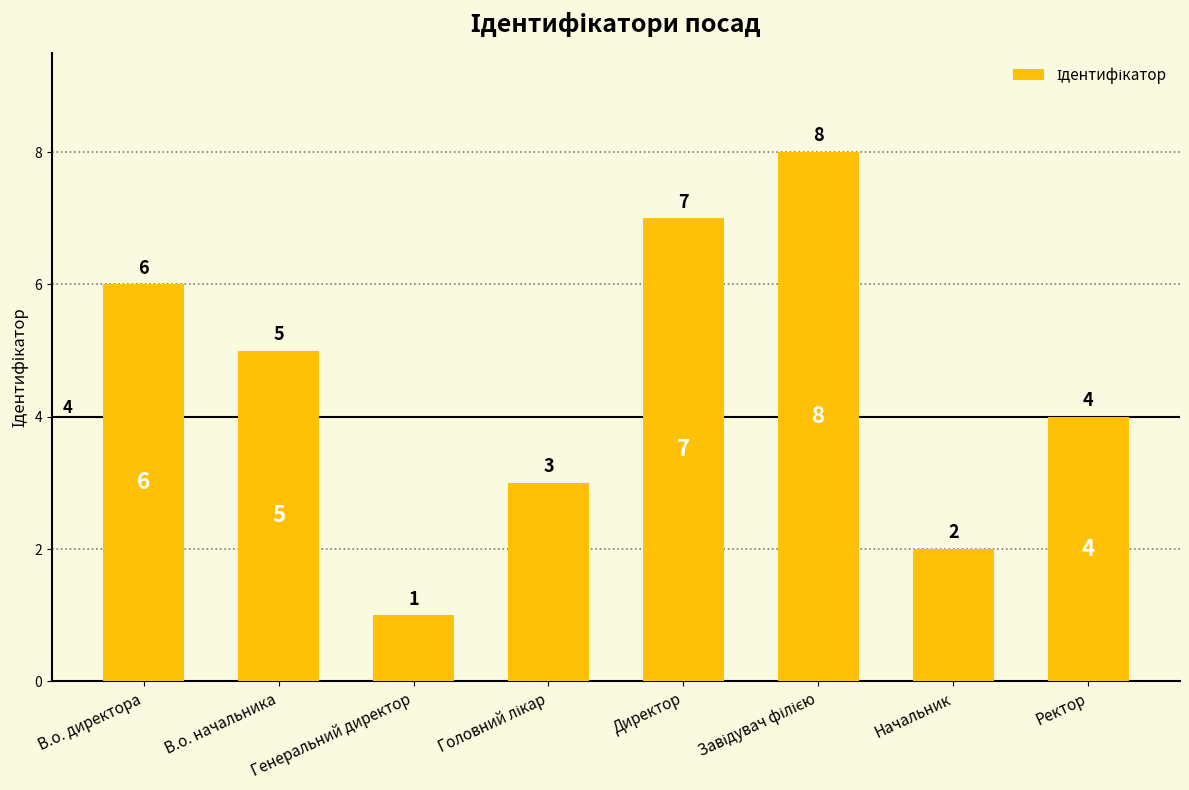

Approximately how many times larger is the value at Начальник compared to Ректор?

0.5